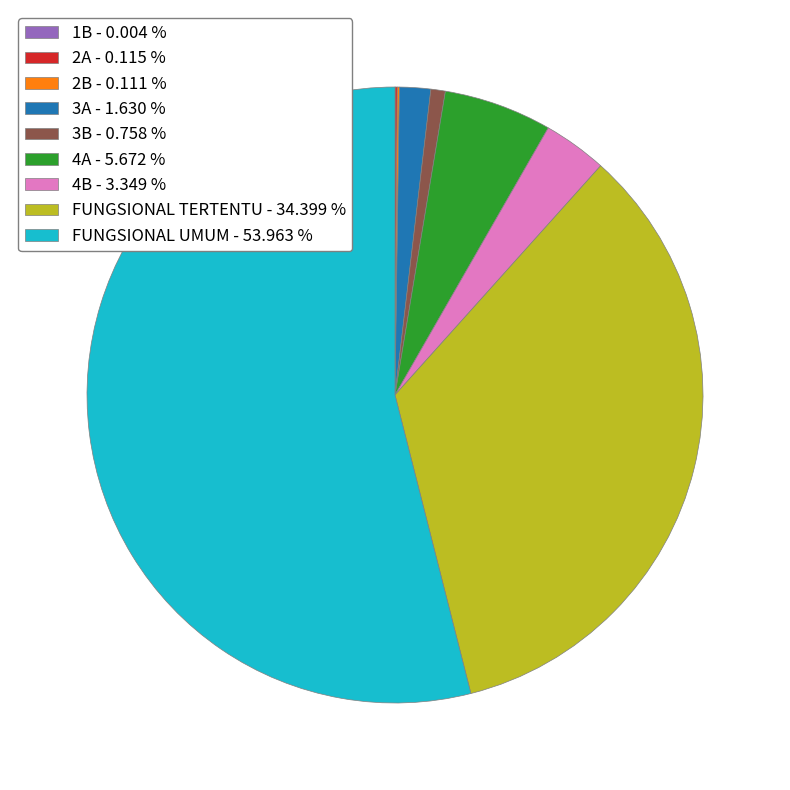

Which category has the biggest portion of the pie?

FUNGSIONAL UMUM